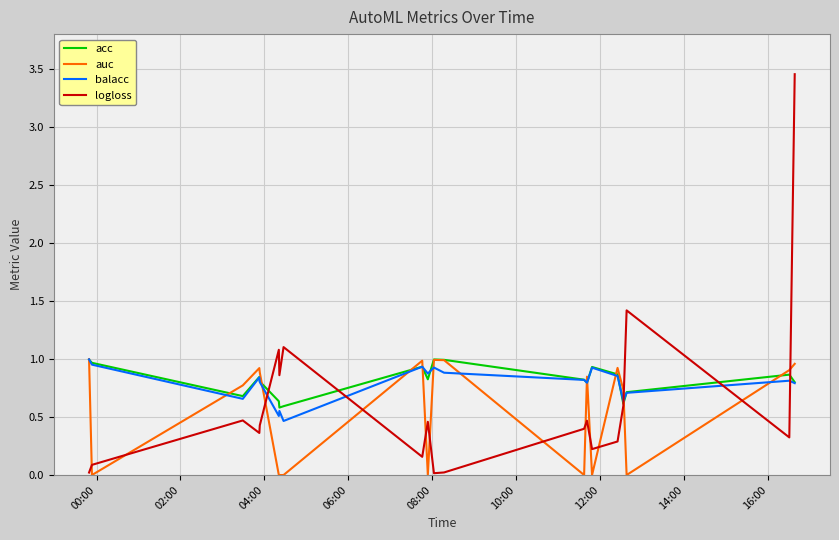

Which series has the largest range (max minus min)?

logloss